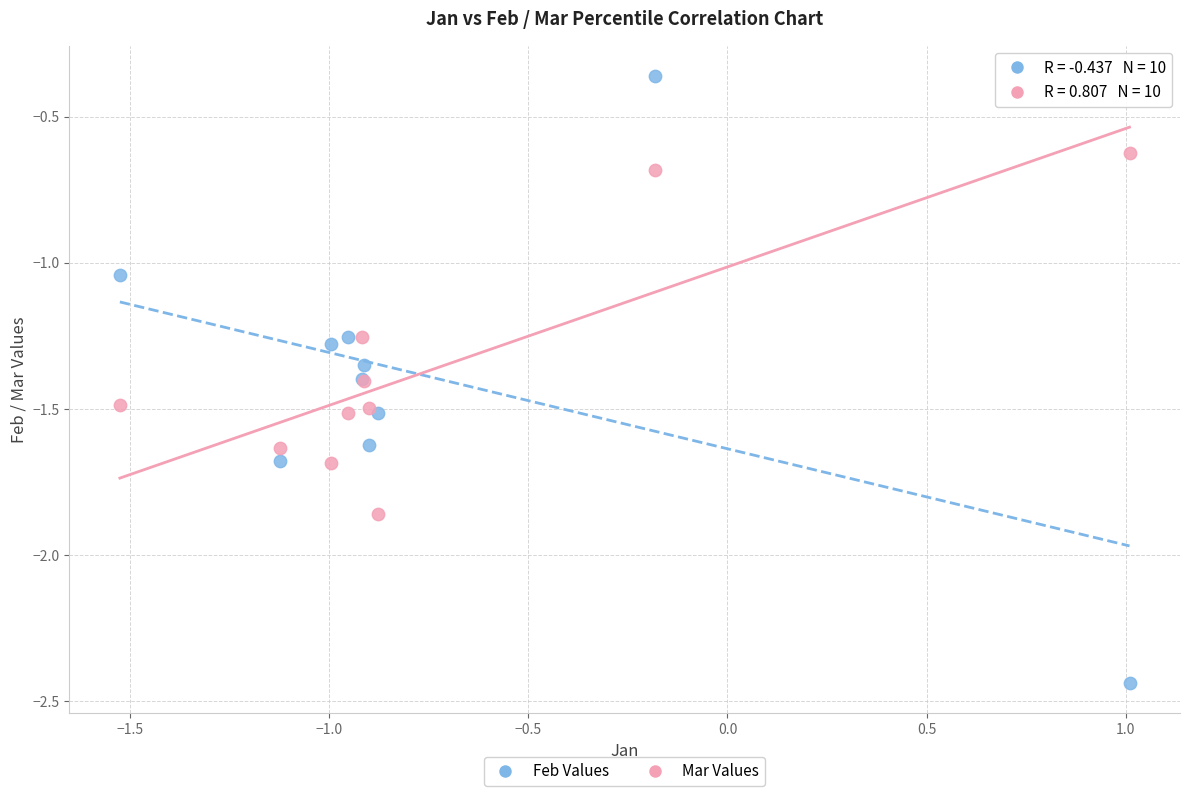

Which series reaches the maximum Y coordinate?

Feb Values